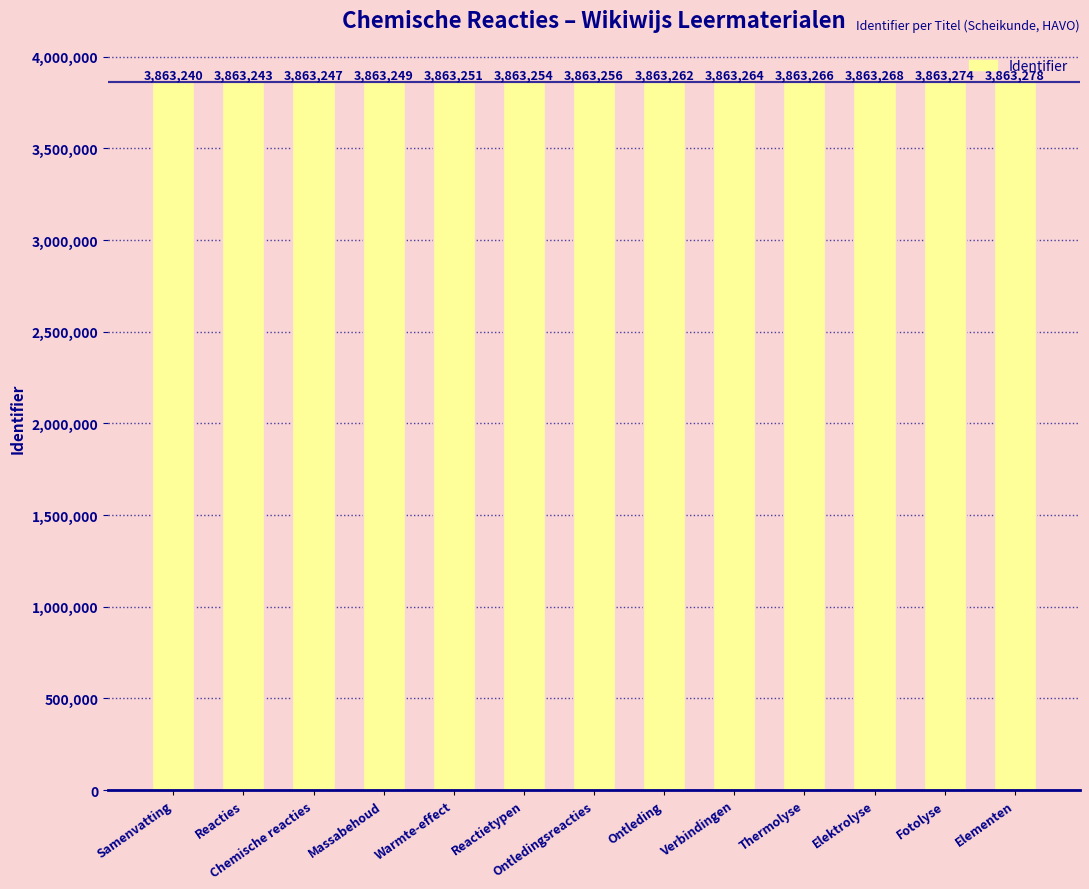

What position from the left is Ontleding?

8